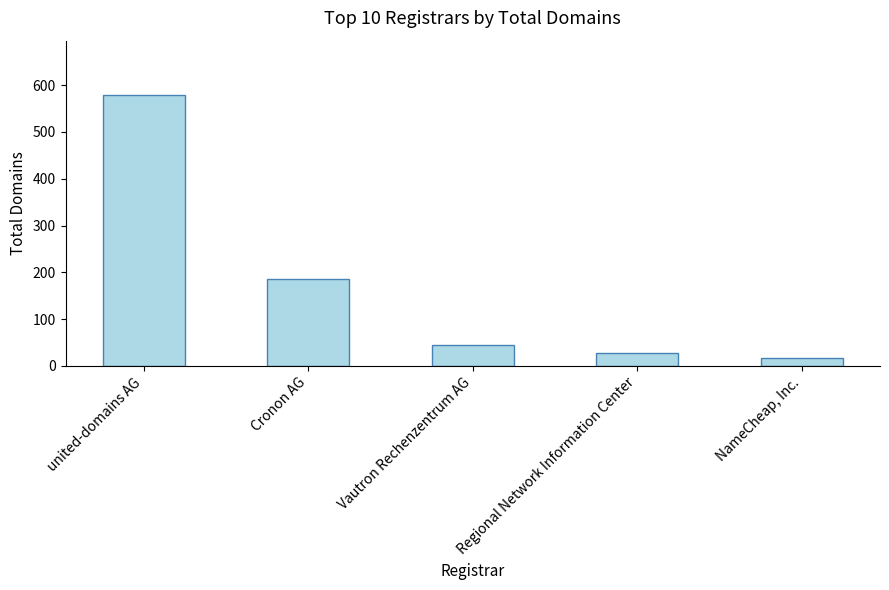

How many data points are less than 45?

2